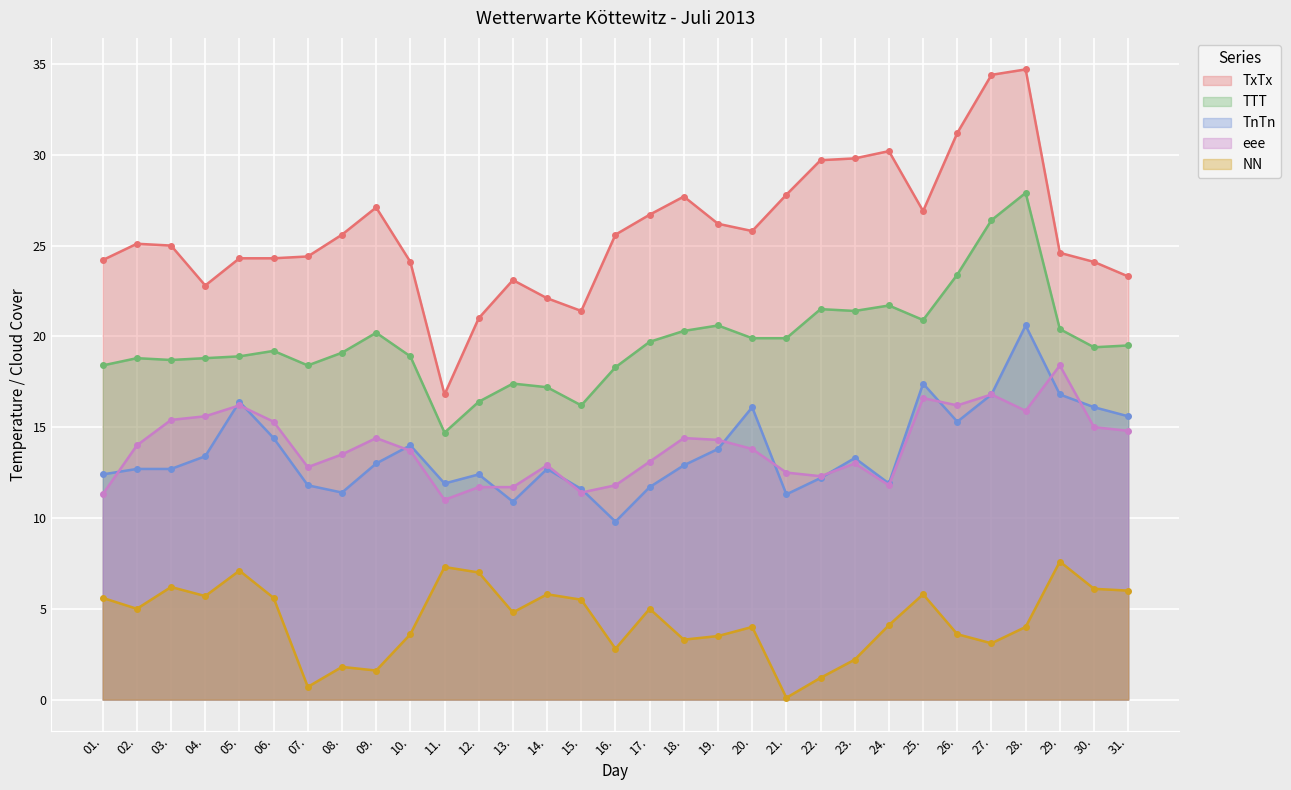

Between 15. and 23., which series saw the biggest shift?

TxTx